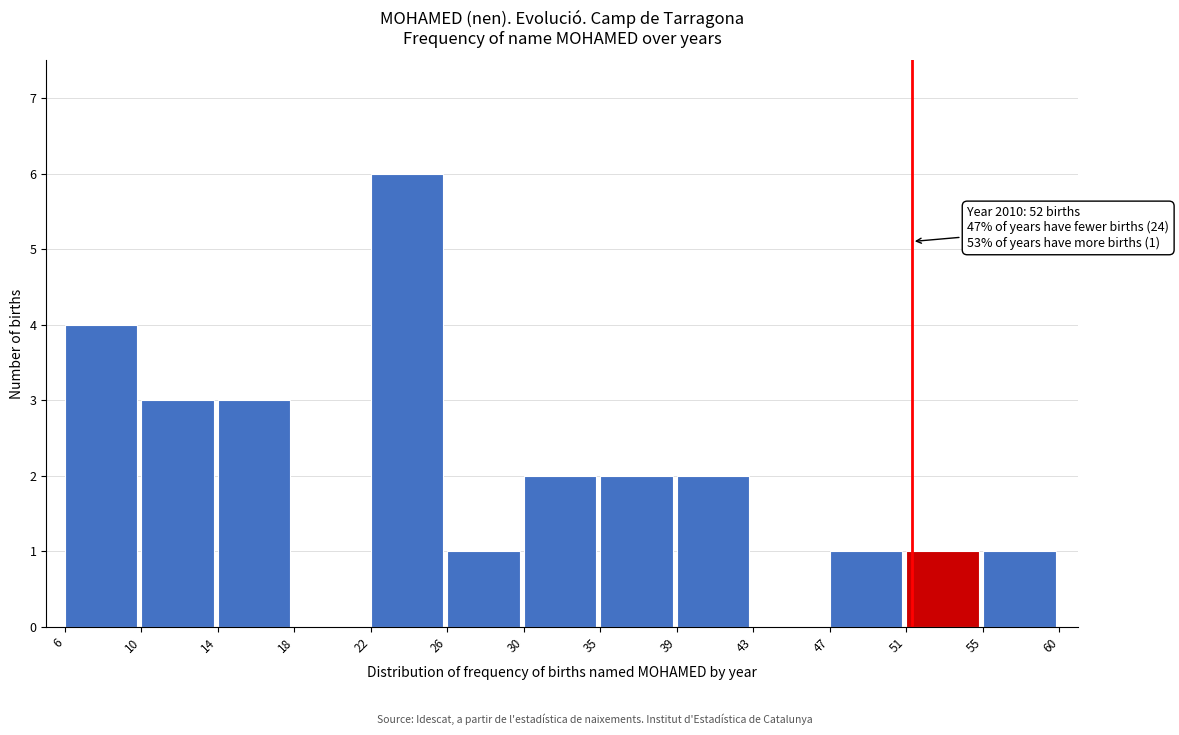

Reading left to right, what are all the values shown in this chart?

6=4	10=3	14=3	18=0	22=6	26=1	30=2	35=2	39=2	43=0	47=1	51=1	55=1